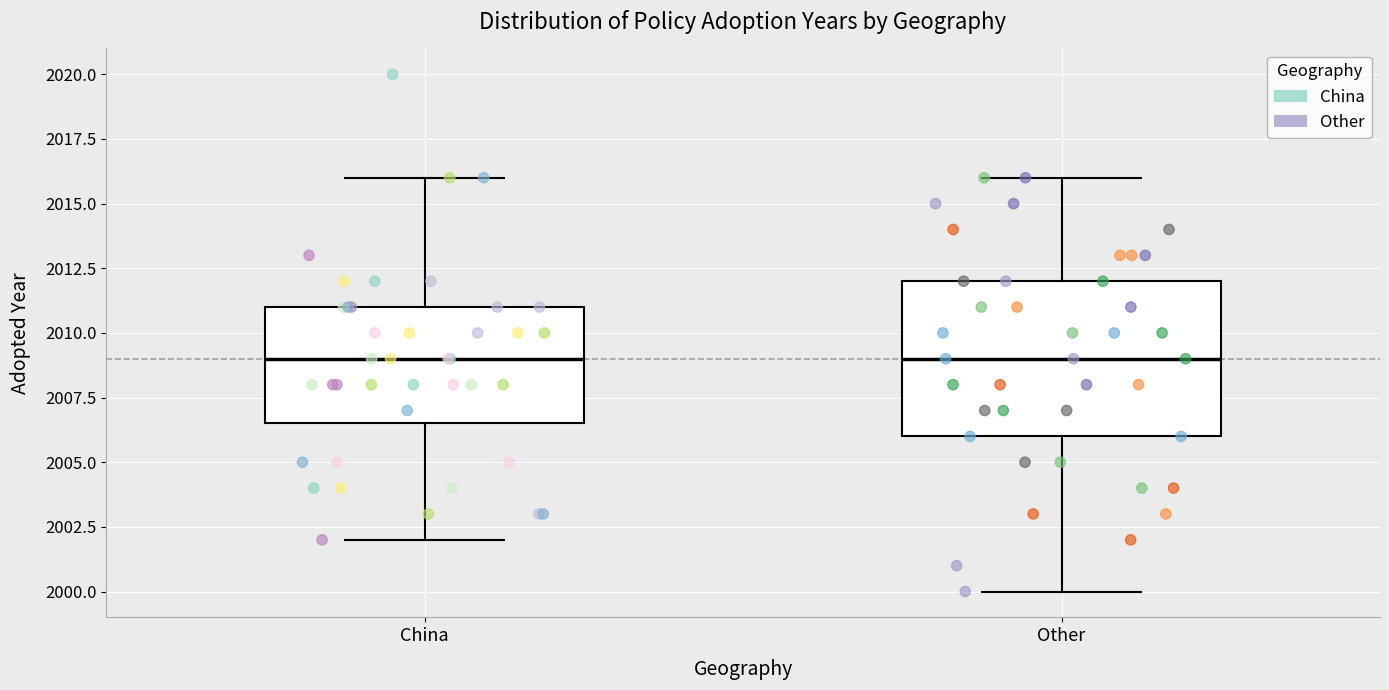

Where does the median line of the box for Other sit on the y-axis? The values are not printed on the chart, so give them approximately, as read against the axis.

2009.0